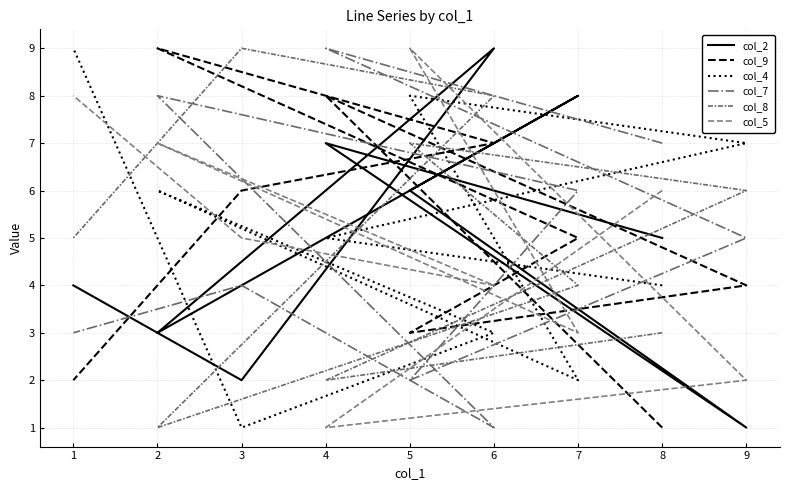

Does the chart display data point markers on the line(s)?

No